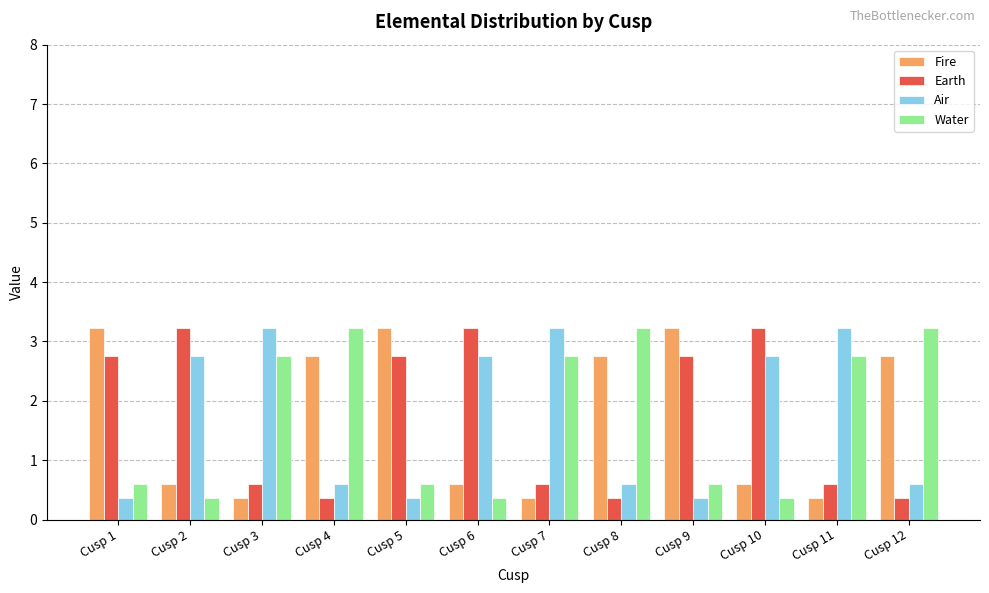

Is it true that Earth equals 0.6 at Cusp 11?

True